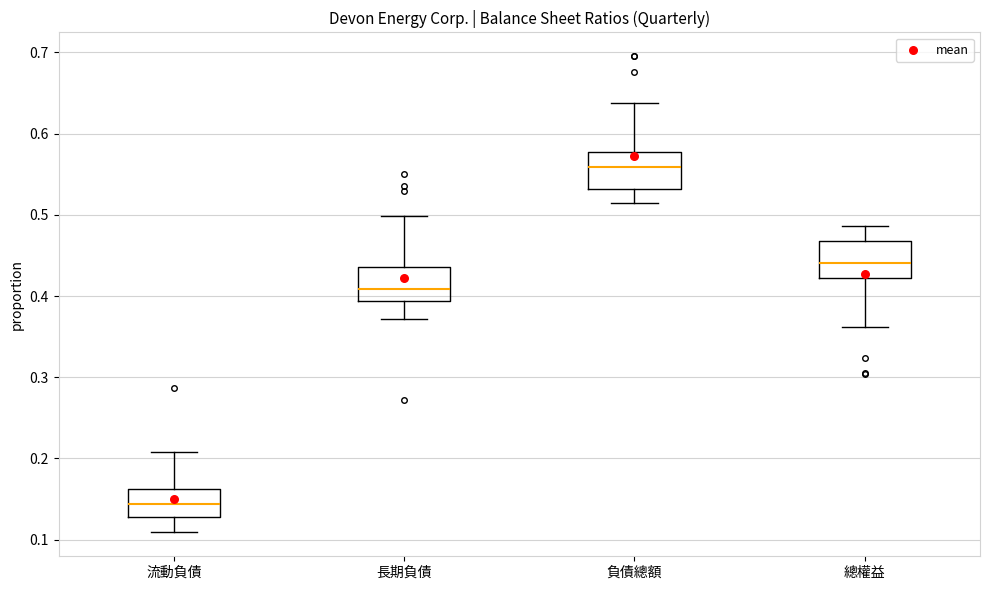

Where does the median line of the box for 長期負債 sit on the y-axis? The values are not printed on the chart, so give them approximately, as read against the axis.

0.41